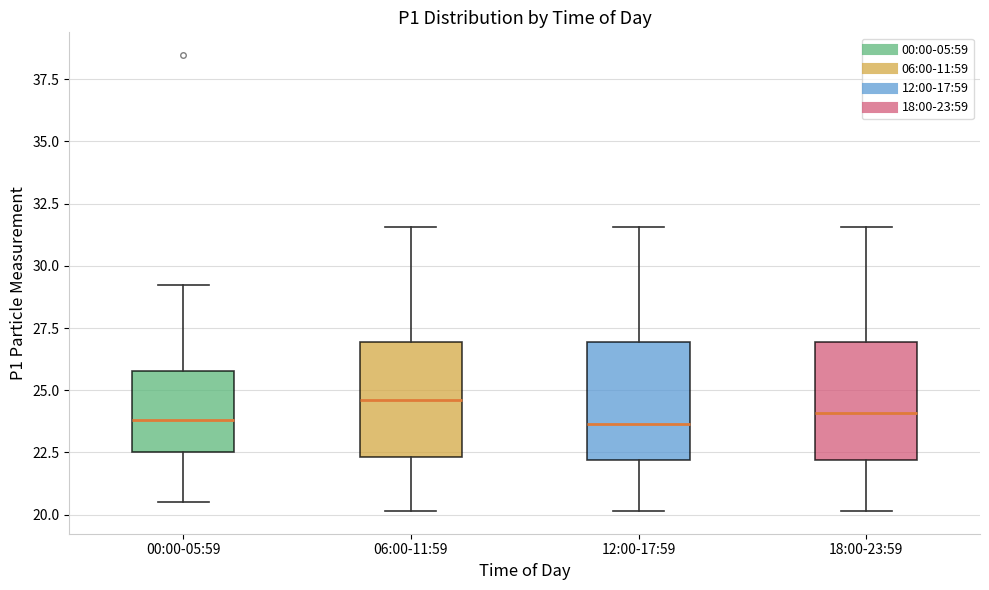

Where does the median line of the box for 12:00-17:59 sit on the y-axis? The values are not printed on the chart, so give them approximately, as read against the axis.

23.5